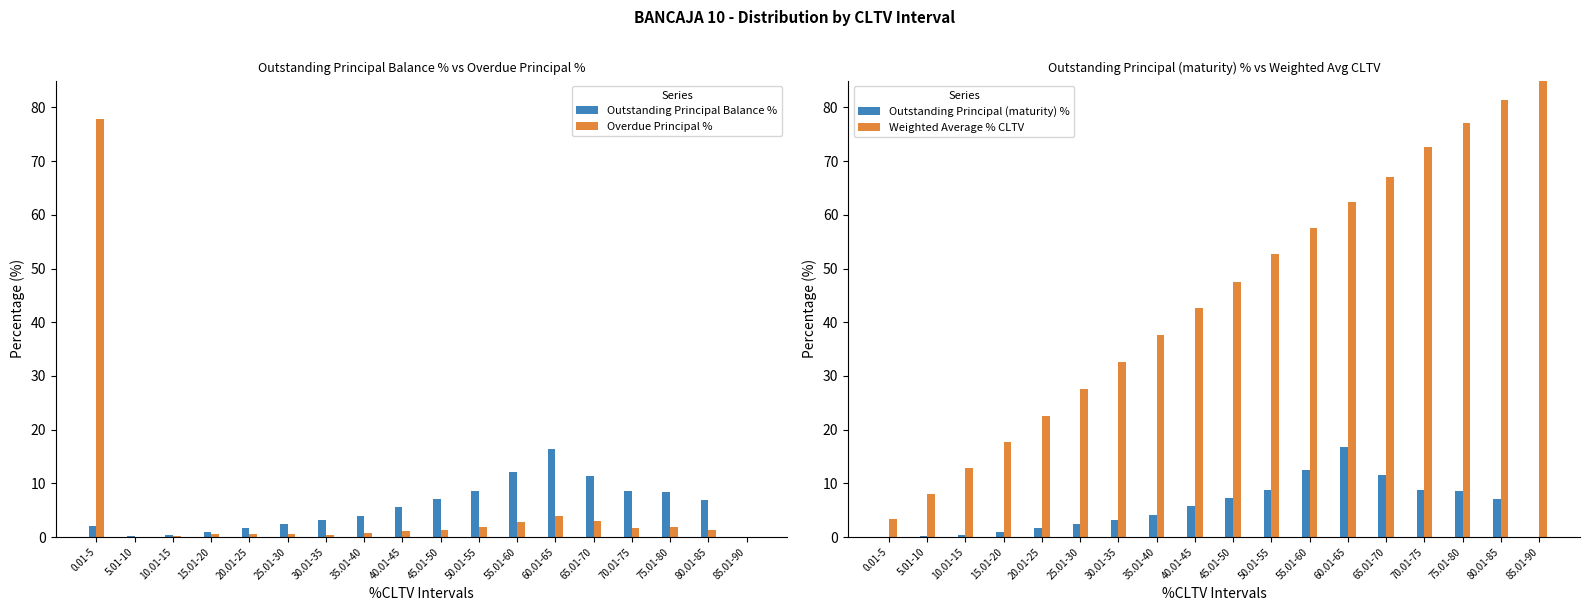

What is the spread (max minus min) of values at 65.01-70?

64.0